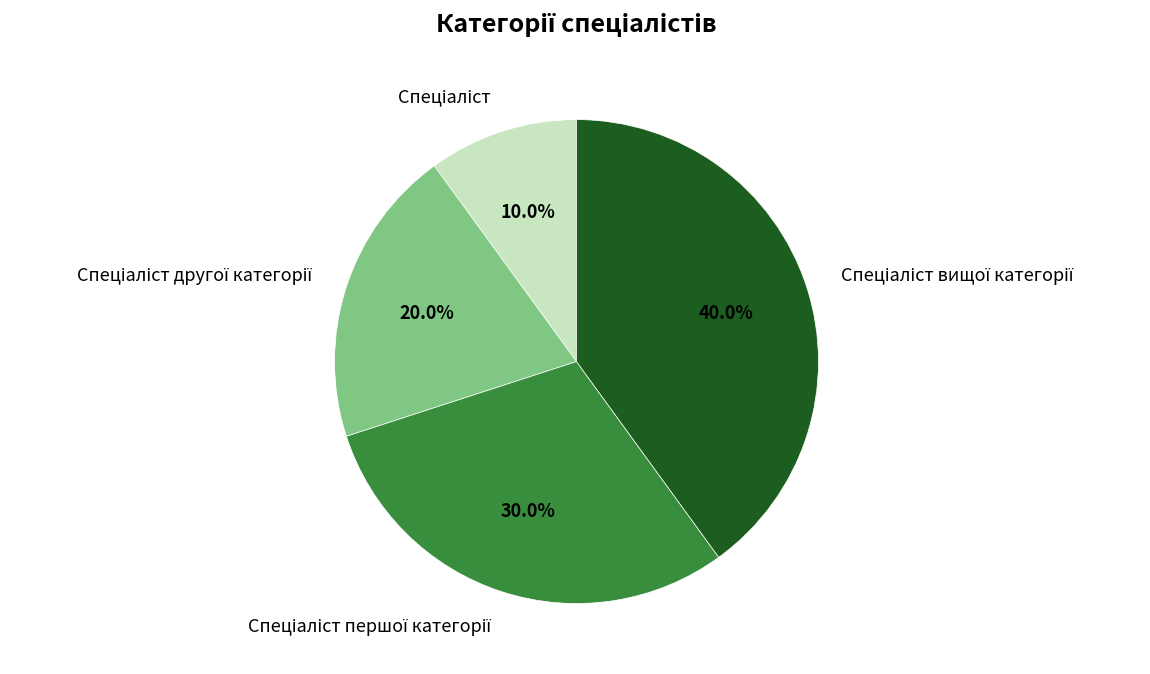

To the nearest percent, what is the difference between the largest and smallest slice percentages?

30%